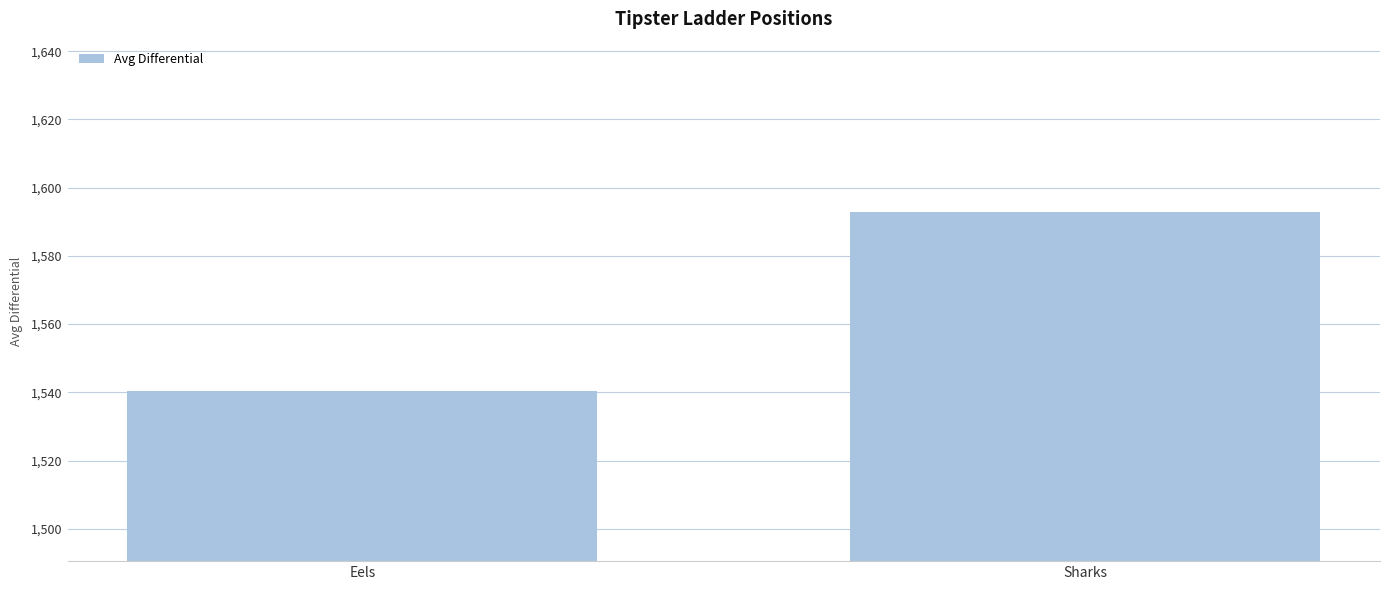

What is the ratio of the value at Eels to the value at Sharks?

1.0